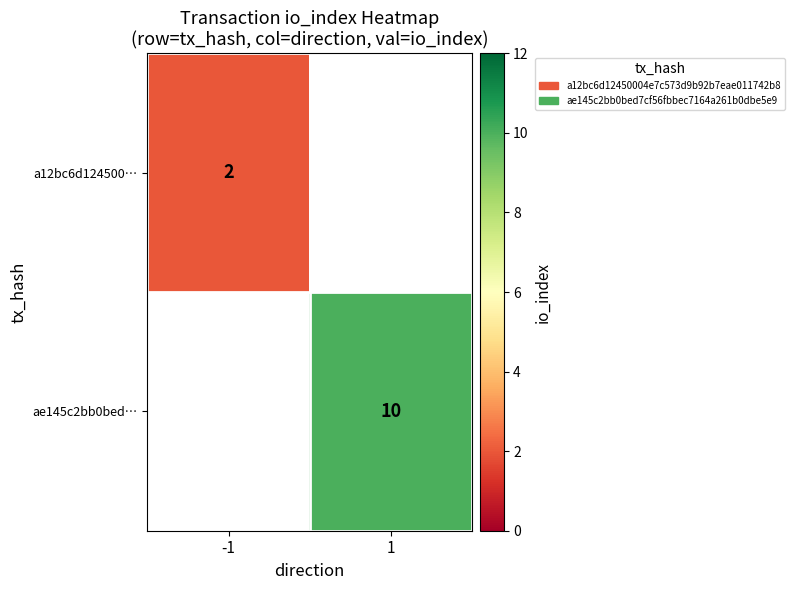

The a12bc6d124500… series shows 1 at -1. True or false?

False